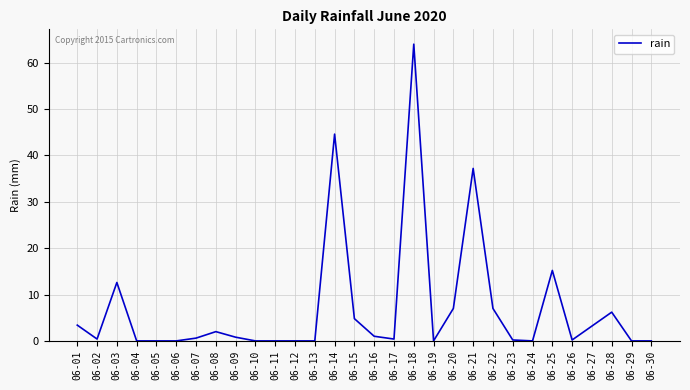

The value at 06-22 is 11.3. True or false?

False